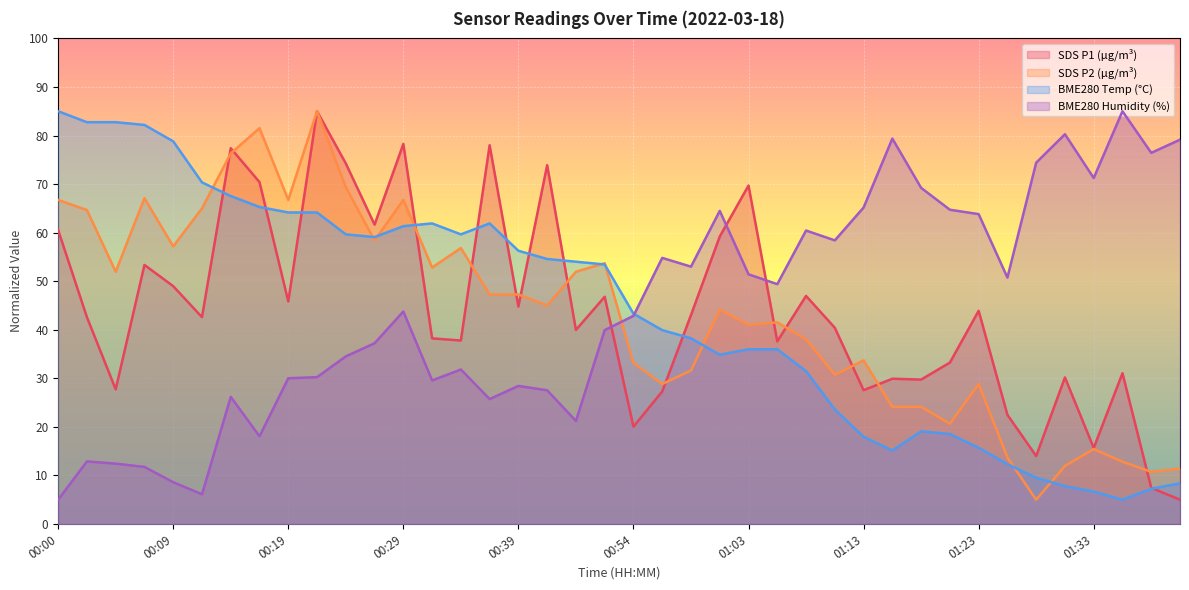

Reading left to right, list all the values displayed in this chart.

SDS_P1: 00:00=60.5	00:02=42.6	00:04=27.7	00:07=53.3	00:09=49.0	00:12=42.6	00:14=77.4	00:17=70.4	00:19=45.8	00:22=85.0	00:24=74.2	00:26=61.7	00:29=78.3	00:31=38.2	00:34=37.8	00:36=78.0	00:39=44.8	00:41=73.9	00:43=40.0	00:46=46.8	00:54=20.0	00:56=27.3	00:59=43.0	01:01=59.2	01:03=69.7	01:06=37.6	01:08=47.0	01:11=40.4	01:13=27.6	01:16=29.9	01:18=29.7	01:20=33.2	01:23=43.9	01:25=22.5	01:28=14.0	01:30=30.2	01:33=15.7	01:35=31.1	01:37=7.4	01:40=5.0
SDS_P2: 00:00=66.7	00:02=64.7	00:04=52.0	00:07=67.1	00:09=57.2	00:12=65.0	00:14=76.3	00:17=81.5	00:19=66.7	00:22=85.0	00:24=69.3	00:26=58.4	00:29=66.7	00:31=52.8	00:34=56.8	00:36=47.3	00:39=47.3	00:41=45.0	00:43=52.0	00:46=53.7	00:54=33.2	00:56=28.8	00:59=31.6	01:01=44.1	01:03=41.0	01:06=41.5	01:08=38.0	01:11=30.7	01:13=33.7	01:16=24.1	01:18=24.1	01:20=20.7	01:23=28.8	01:25=13.7	01:28=5.0	01:30=12.0	01:33=15.4	01:35=12.8	01:37=10.7	01:40=11.4
BME280_temperature: 00:00=85.0	00:02=82.7	00:04=82.7	00:07=82.2	00:09=78.8	00:12=70.4	00:14=67.5	00:17=65.3	00:19=64.2	00:22=64.2	00:24=59.6	00:26=59.1	00:29=61.3	00:31=61.9	00:34=59.6	00:36=61.9	00:39=56.3	00:41=54.6	00:43=54.0	00:46=53.5	00:54=43.3	00:56=39.9	00:59=38.2	01:01=34.9	01:03=36.0	01:06=36.0	01:08=31.5	01:11=23.6	01:13=18.0	01:16=15.1	01:18=19.1	01:20=18.5	01:23=15.7	01:25=12.3	01:28=9.5	01:30=7.8	01:33=6.7	01:35=5.0	01:37=7.3	01:40=8.4
BME280_humidity: 00:00=5.0	00:02=12.9	00:04=12.4	00:07=11.8	00:09=8.6	00:12=6.1	00:14=26.2	00:17=18.1	00:19=30.0	00:22=30.2	00:24=34.5	00:26=37.2	00:29=43.8	00:31=29.6	00:34=31.8	00:36=25.7	00:39=28.4	00:41=27.5	00:43=21.2	00:46=39.9	00:54=42.9	00:56=54.8	00:59=53.0	01:01=64.5	01:03=51.4	01:06=49.4	01:08=60.4	01:11=58.4	01:13=65.2	01:16=79.4	01:18=69.2	01:20=64.7	01:23=63.8	01:25=50.7	01:28=74.4	01:30=80.3	01:33=71.3	01:35=85.0	01:37=76.4	01:40=79.1